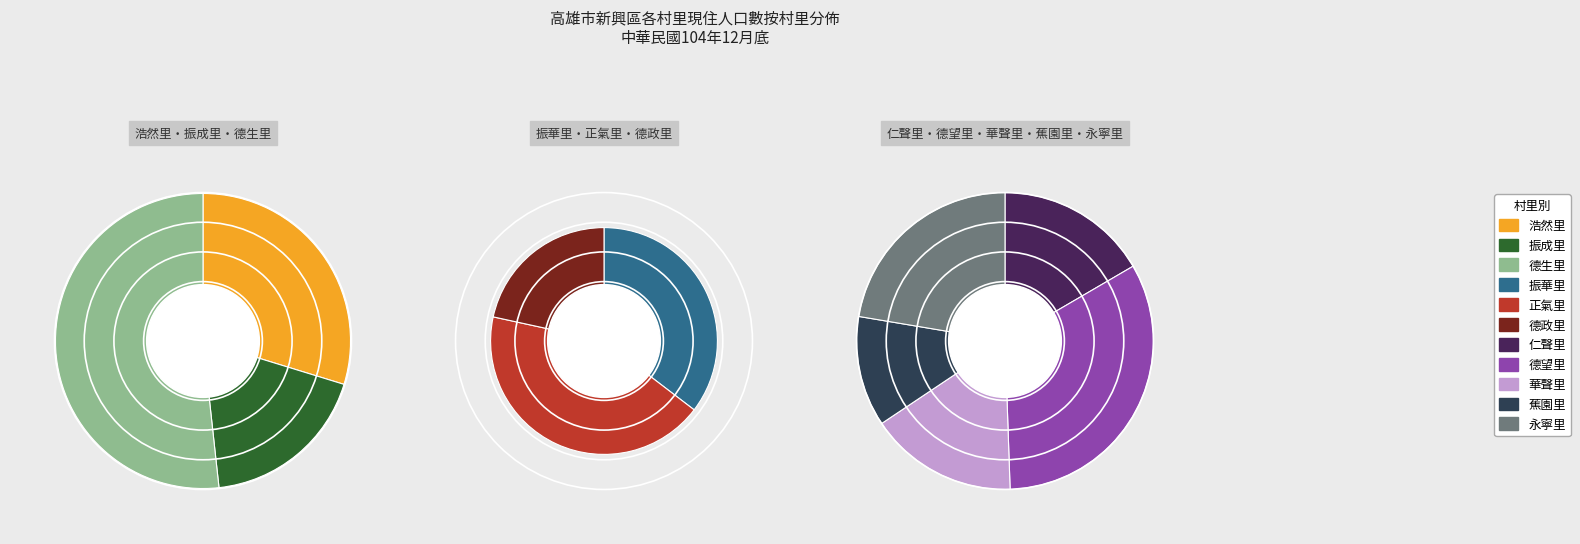

Combined, do 仁聲里 and 正氣里 account for over 50%?

No